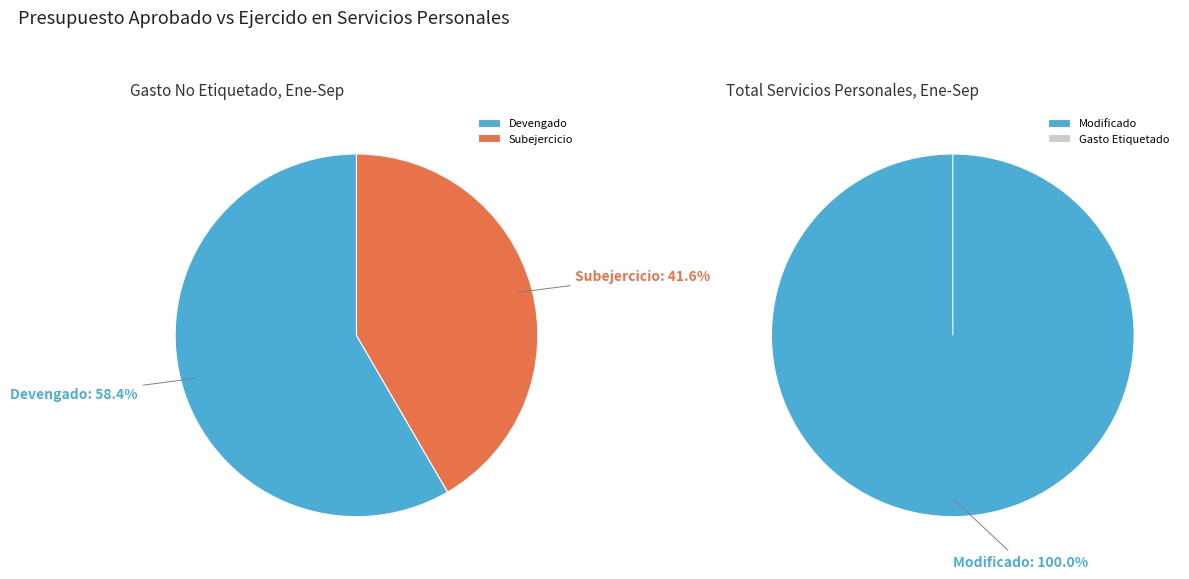

True or false: Subejercicio accounts for 42% of the total.

True